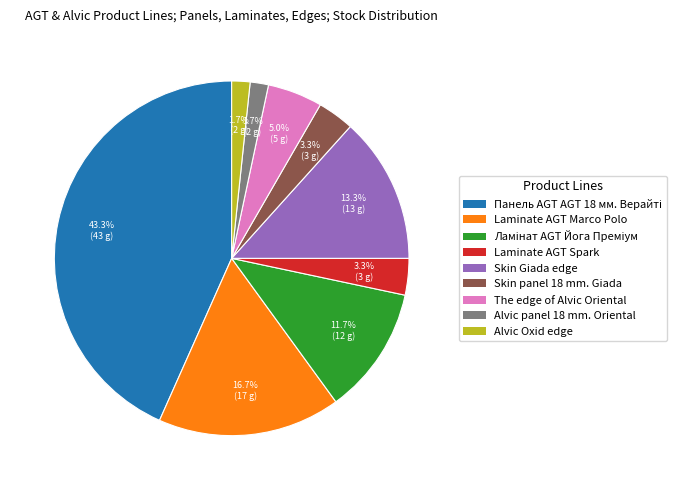

What percentage is NOT represented by Alvic panel 18 mm. Oriental?

98.3%